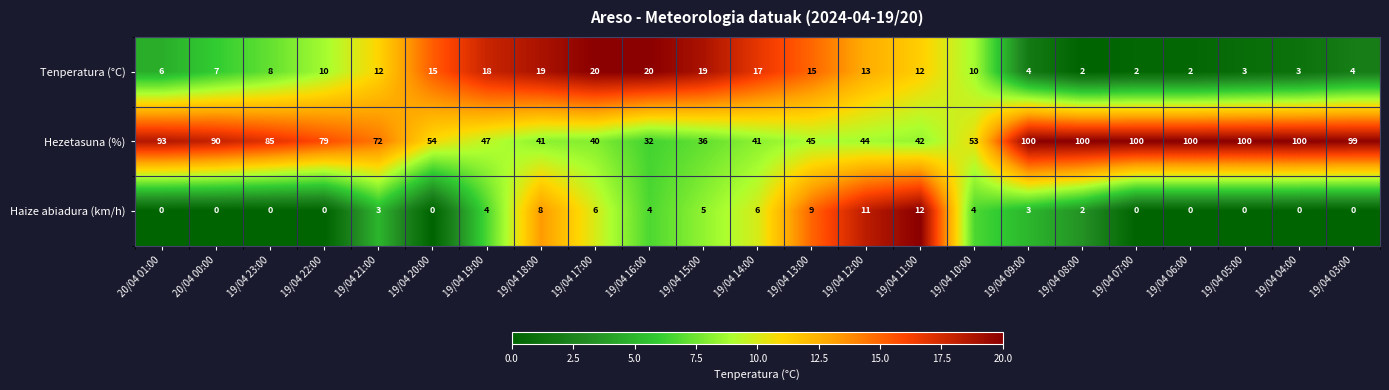

What is the greatest value displayed?

100